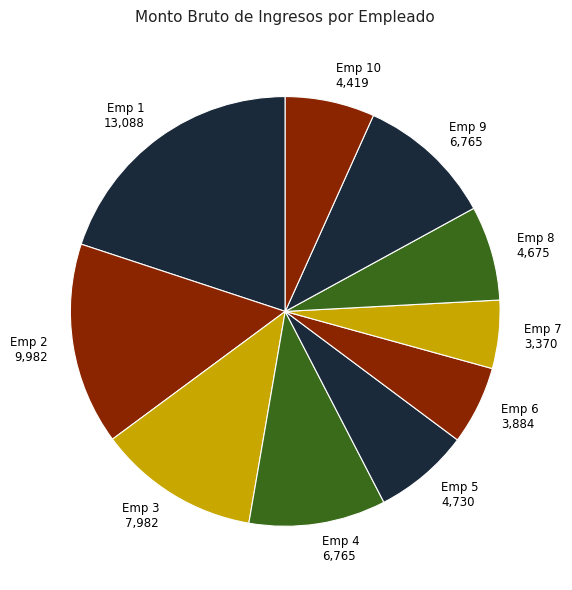

Do Emp 8 4,675 and Emp 6 3,884 together represent more than half of the pie?

No